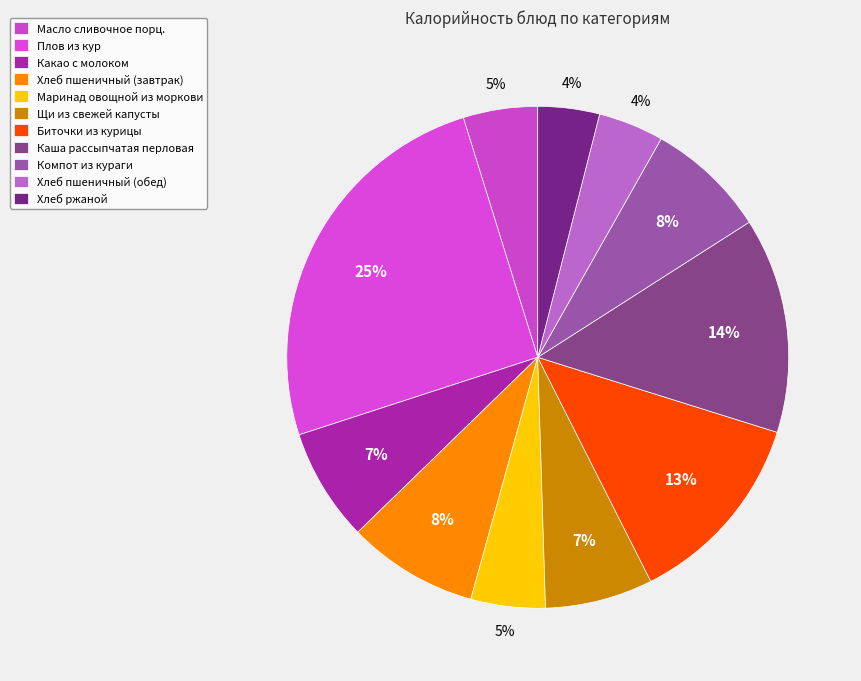

Which has a higher value, Хлеб пшеничный (обед) or Хлеб ржаной?

Хлеб пшеничный (обед)